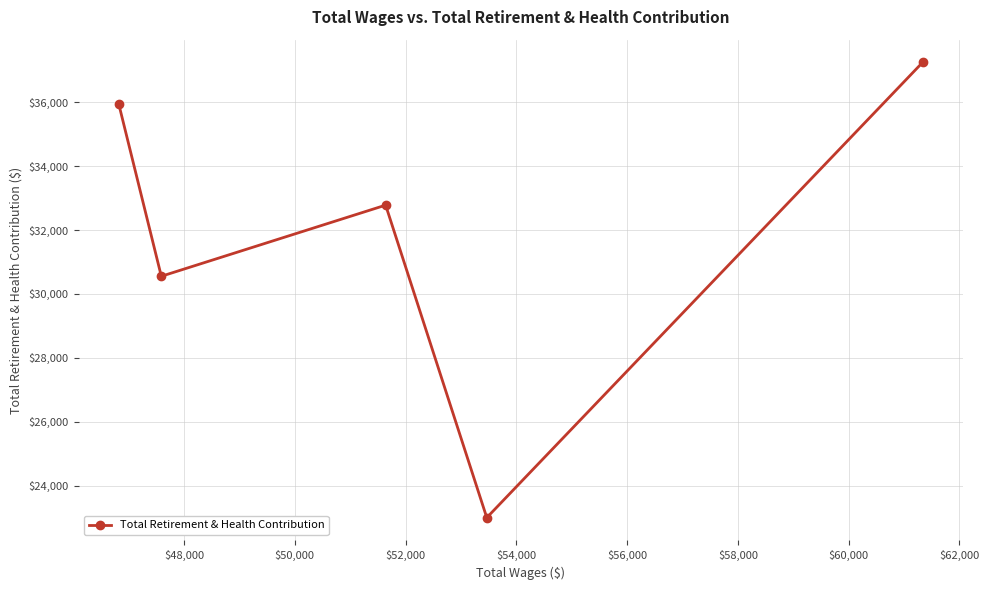

What is the value of the 3rd point from the left?

32780